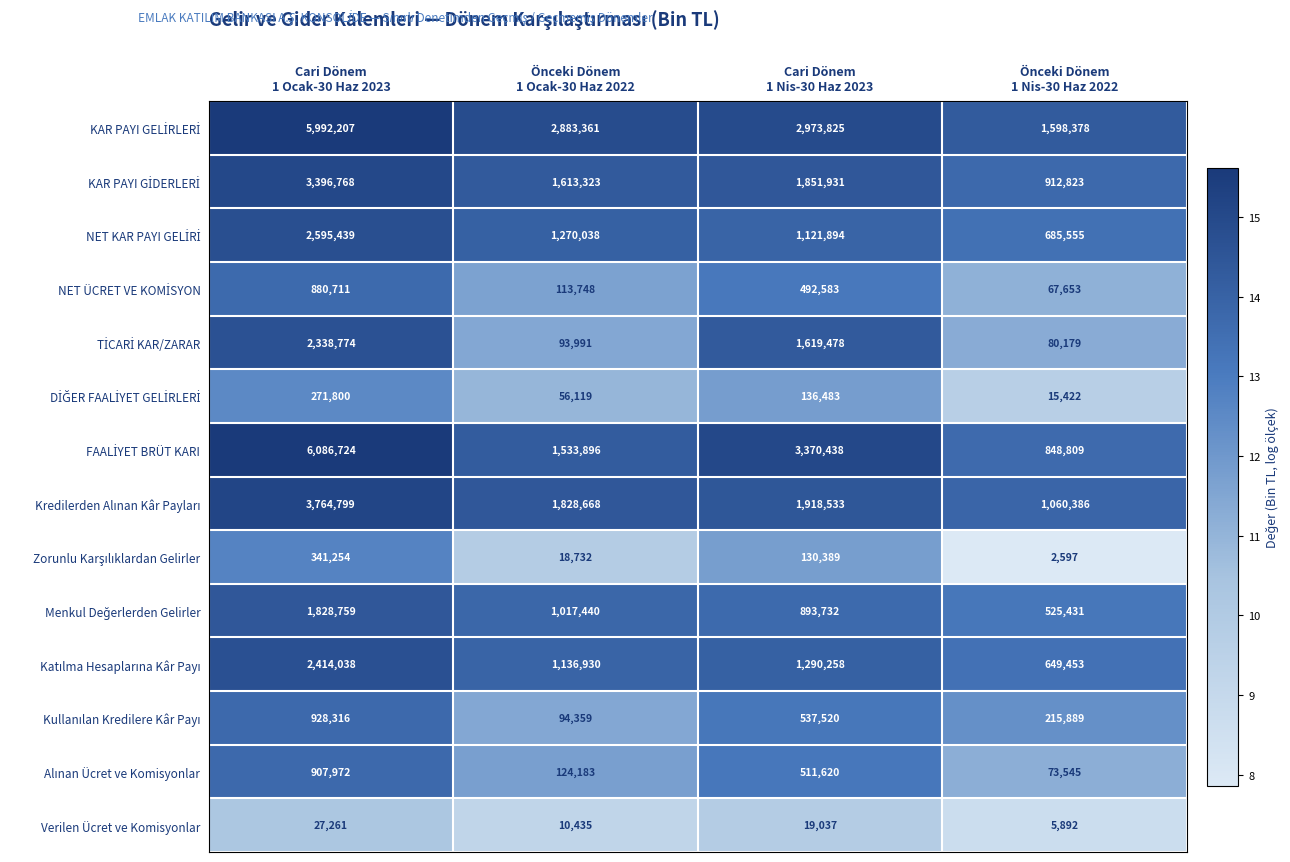

At how many categories does at least one series exceed 2031601?

3